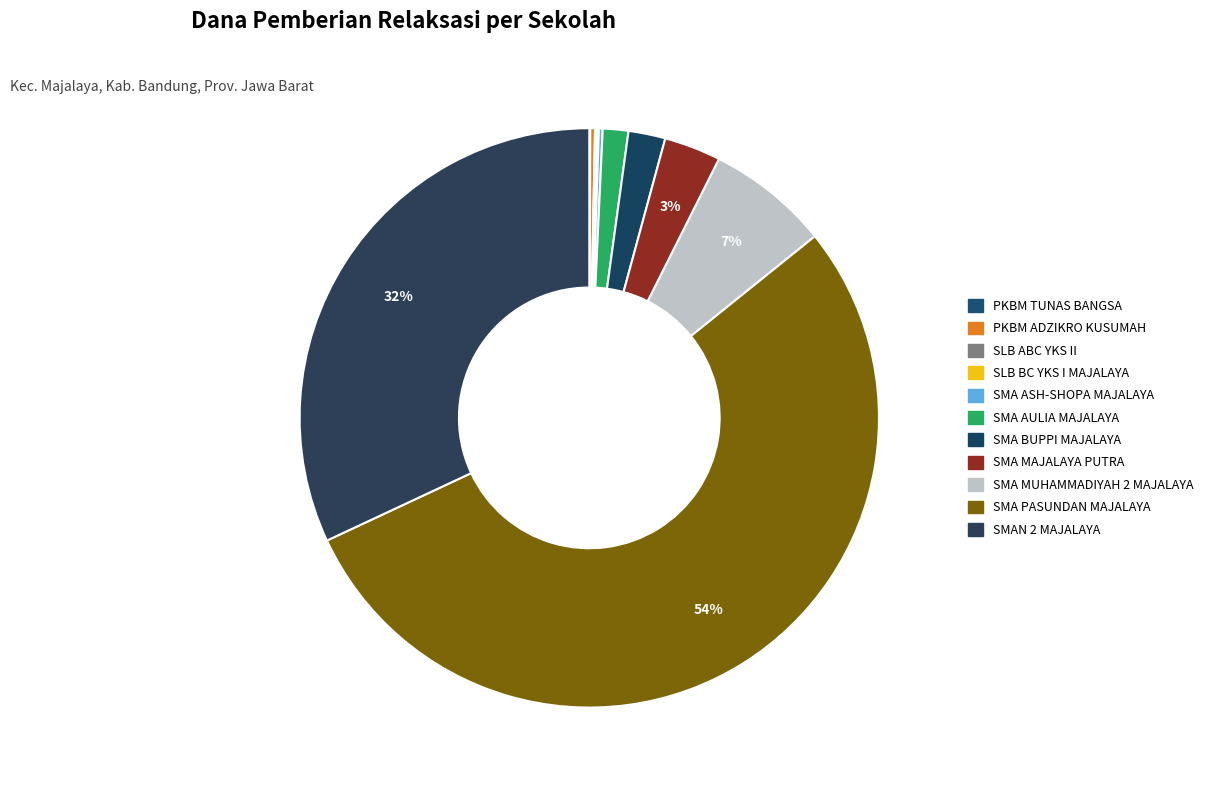

Which slice is the smallest?

PKBM TUNAS BANGSA